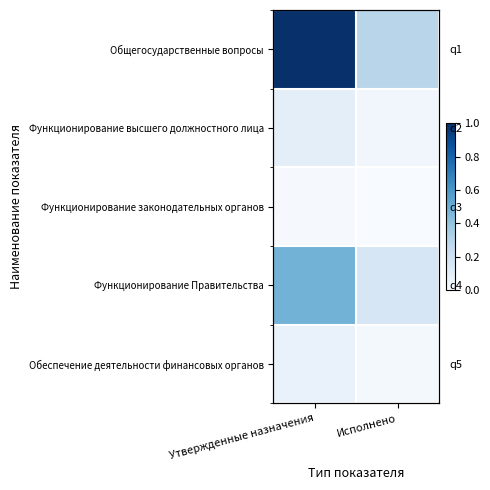

Count the number of categories in the chart.

2